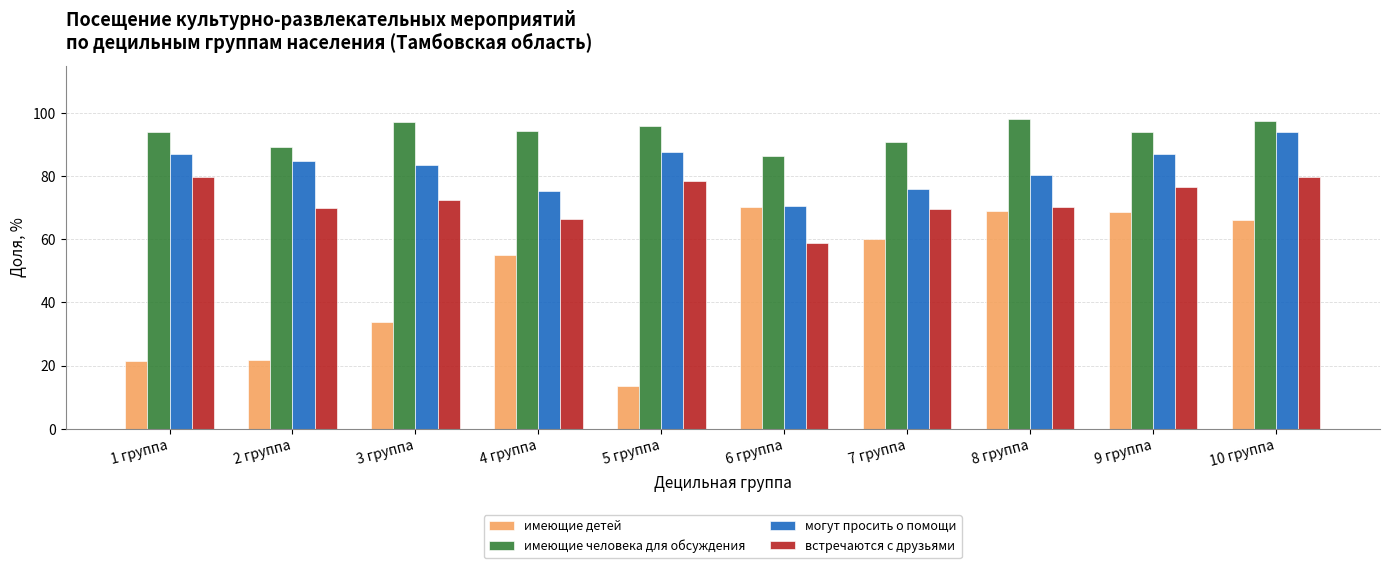

Rank the series by their average value, from lowest to highest.

имеющие детей, встречаются с друзьями, могут просить о помощи, имеющие человека для обсуждения